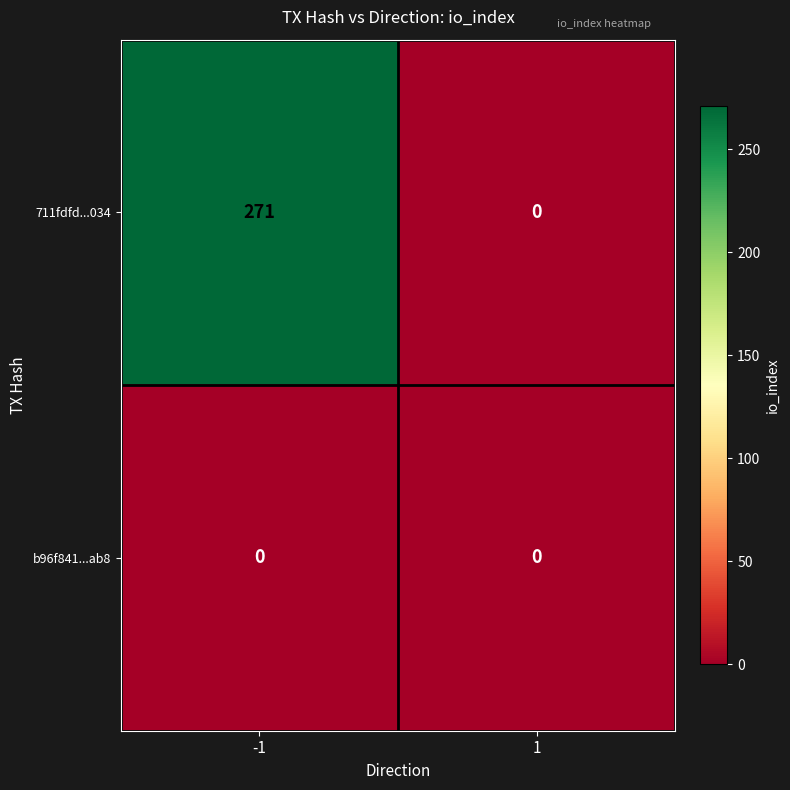

Read the 711fdfd...034 value at -1, to the nearest 5.

270